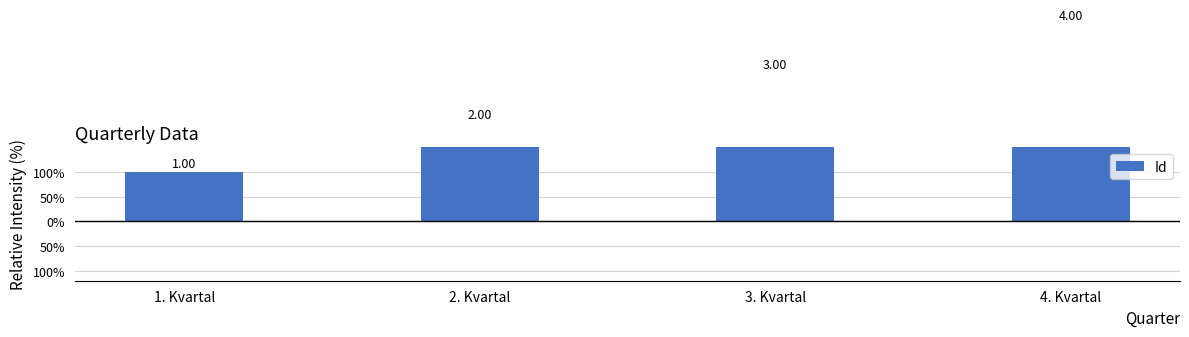

Count the number of data series in this chart.

1